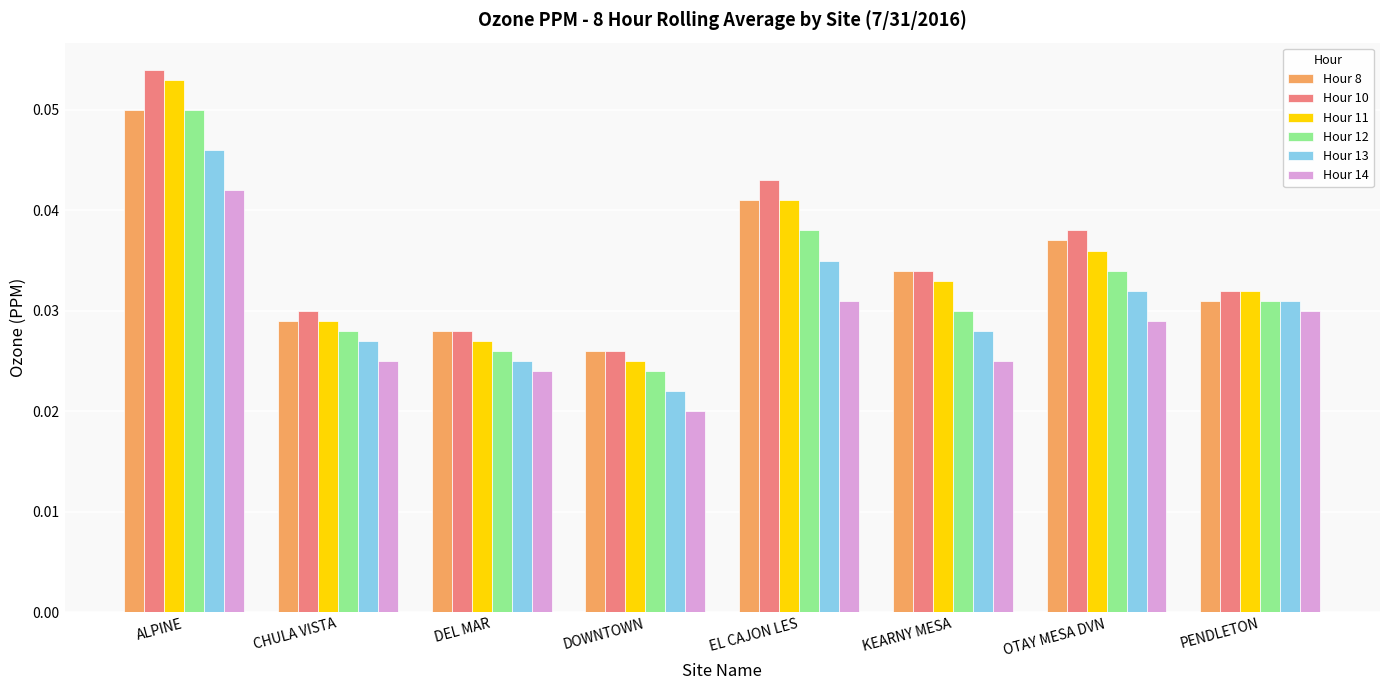

Count the Hour 12 values in the range 0 to 1.

8